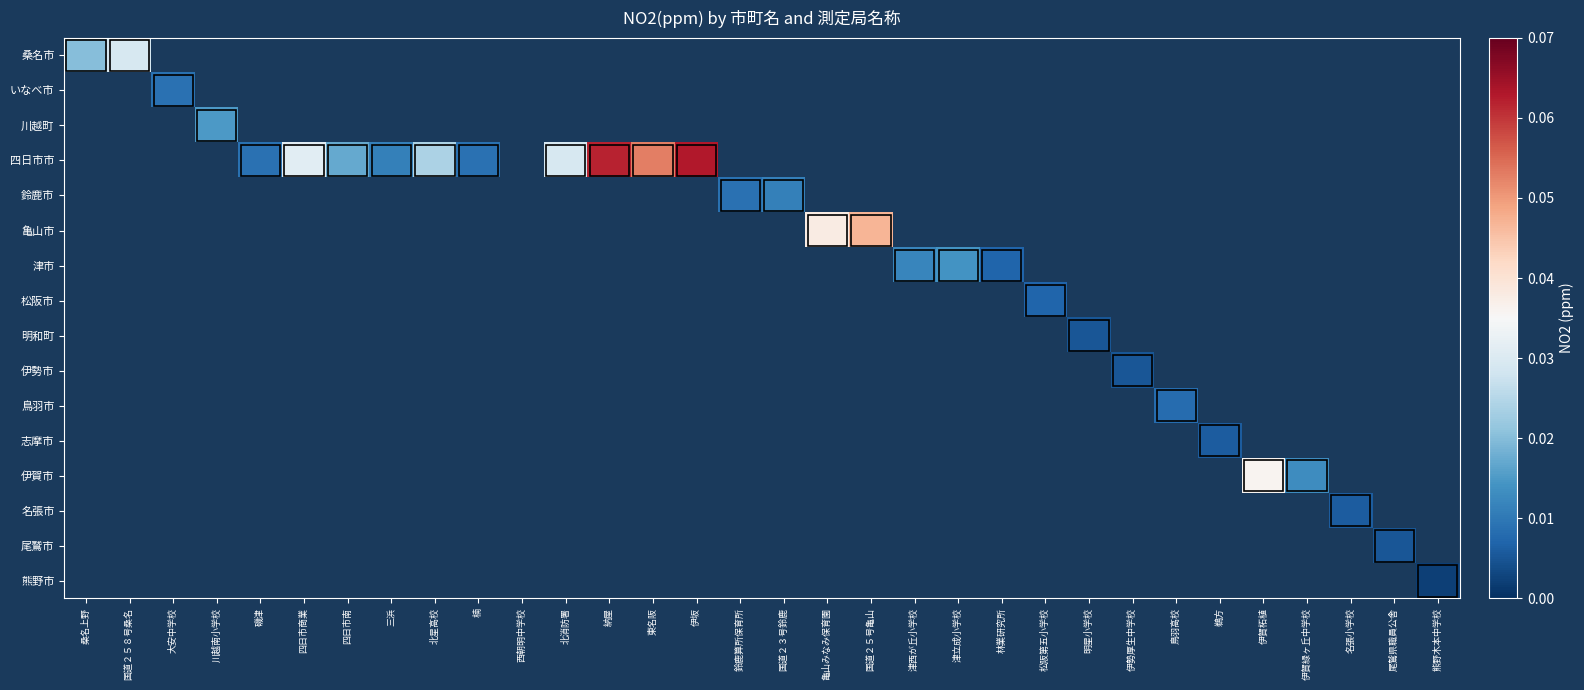

At which label does 桑名市 reach its minimum?

桑名上野